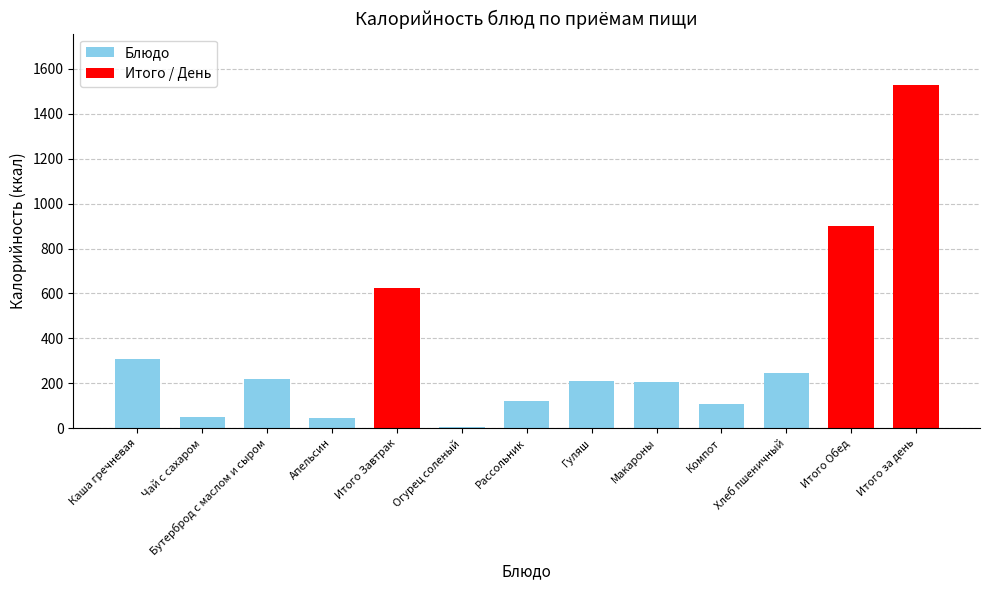

True or false: the data shows 369 at Макароны.

False